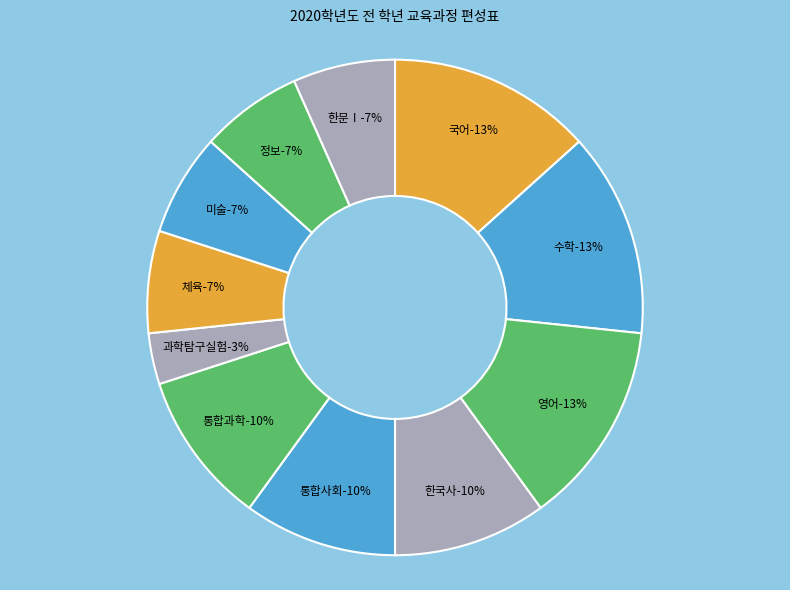

The 한국사 slice represents 19% of the pie. True or false?

False